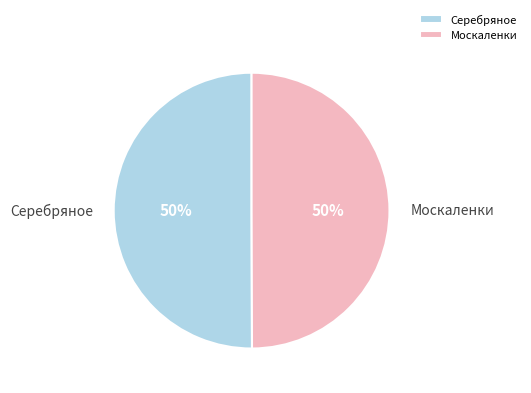

To the nearest percent, what portion does Серебряное represent?

50%